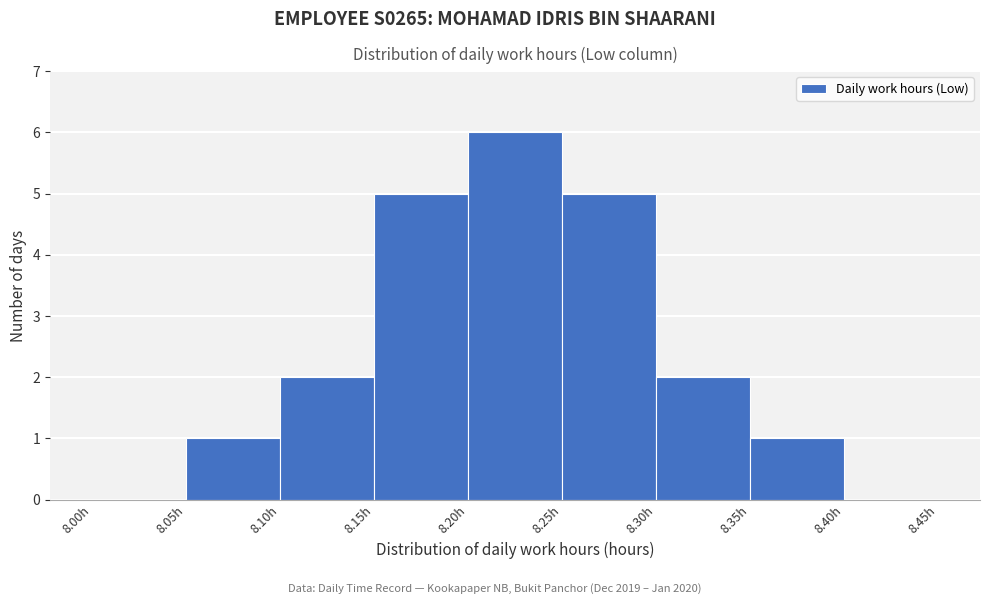

How tall is the bar that spans 8.05 to 8.10 on the x-axis? The values are not printed on the chart, so give them approximately, as read against the axis.

1